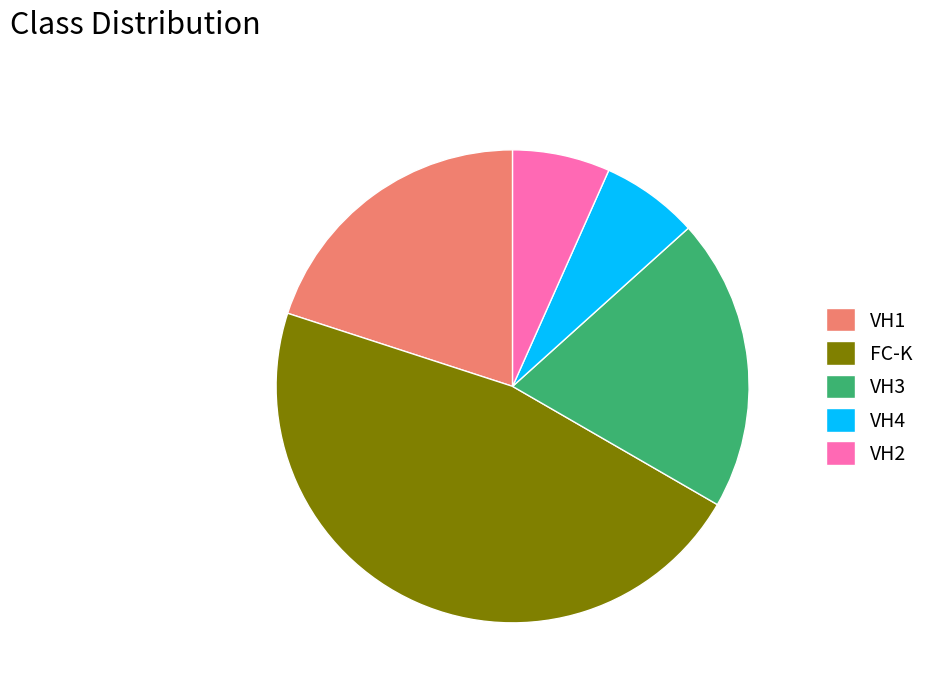

Is it true that VH4 is 7% of the pie?

True